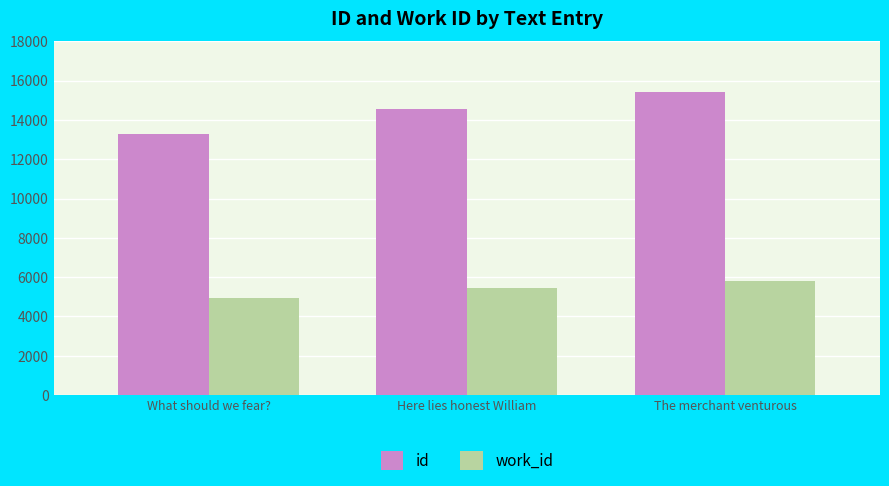

Which category has the lowest value in the id series?

What should we fear?